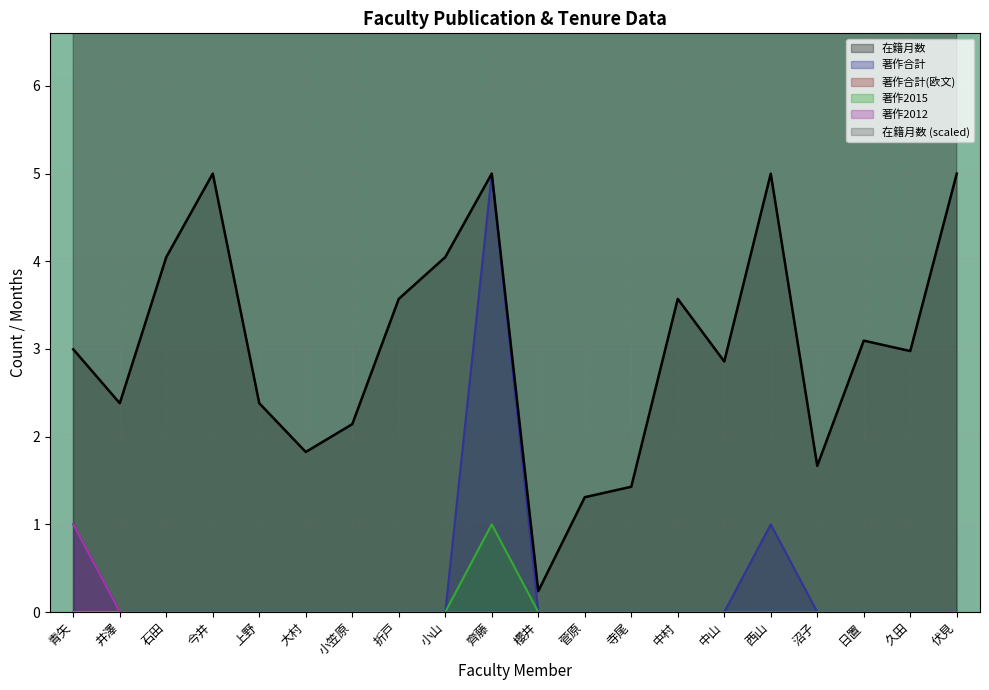

What is the label of the 7th point from the right?

中村